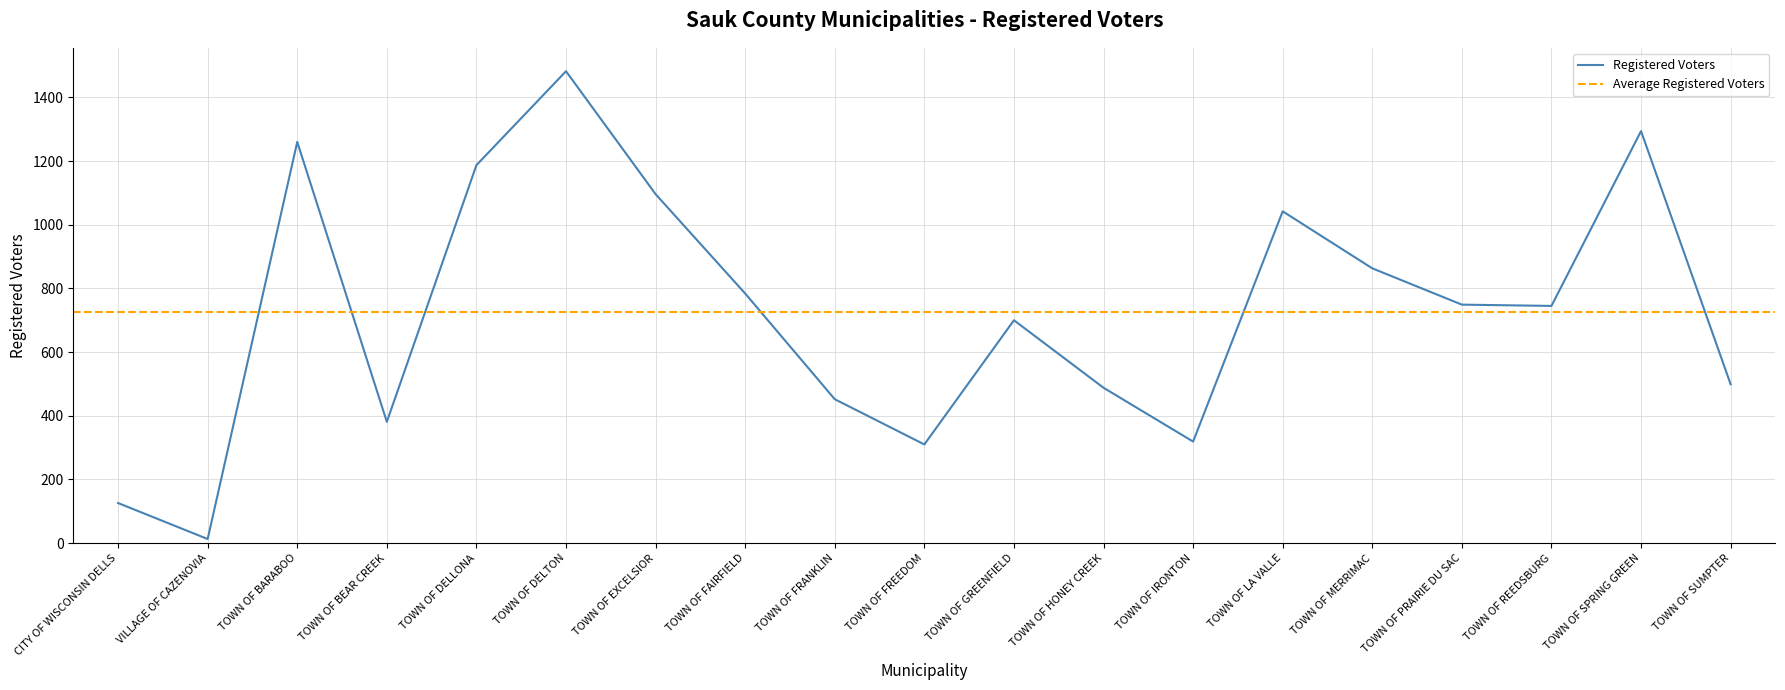

Reading left to right, transcribe all the data shown in this chart.

126	13	1260	381	1187	1482	1096	784	452	310	700	488	319	1042	863	749	745	1294	499